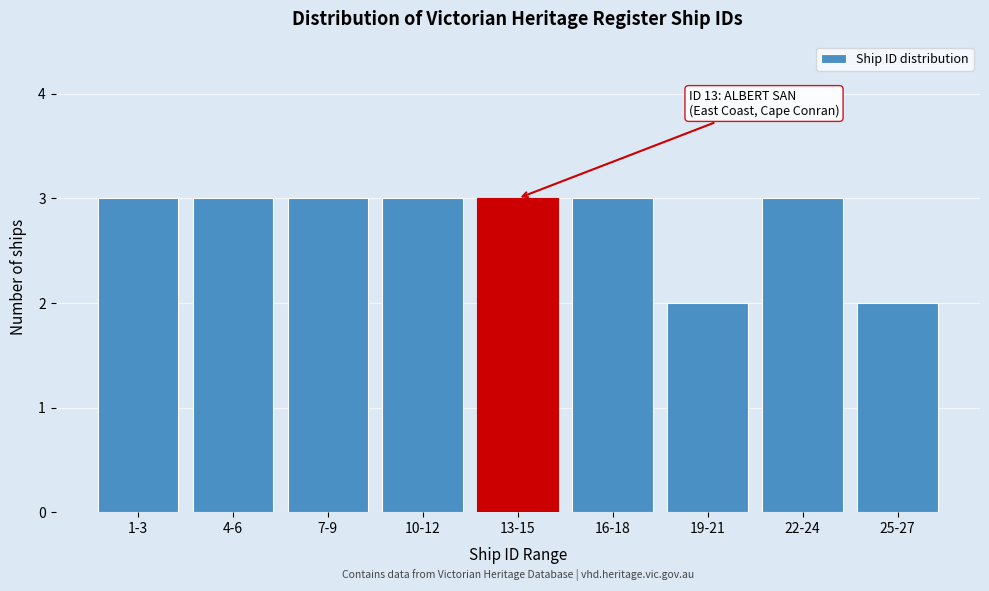

Reading left to right, transcribe all the data shown in this chart.

3	3	3	3	3	3	2	3	2